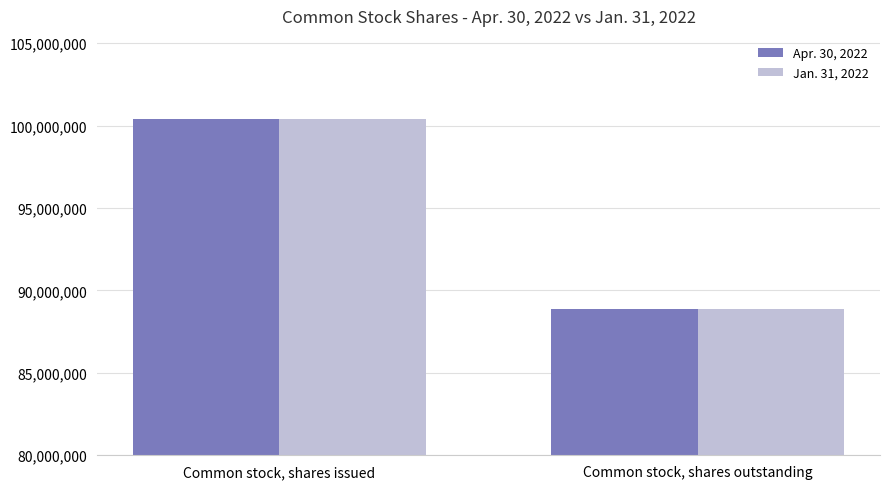

What is the minimum value for Apr. 30, 2022?

88876000